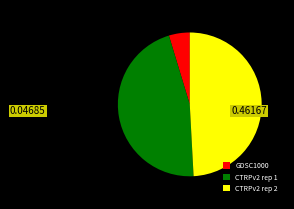

Combined, do GDSC1000 and CTRPv2 rep 1 account for over 50%?

Yes